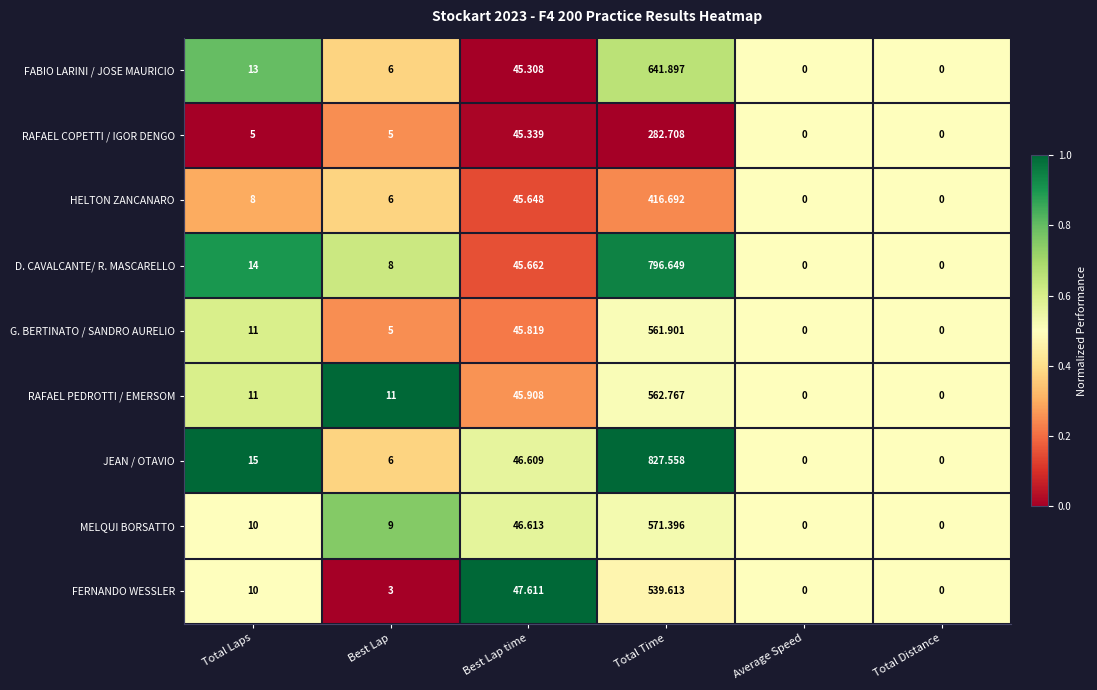

Rank the series at Best Lap time from lowest to highest value.

FABIO LARINI / JOSE MAURICIO, RAFAEL COPETTI / IGOR DENGO, HELTON ZANCANARO, D. CAVALCANTE/ R. MASCARELLO, G. BERTINATO / SANDRO AURELIO, RAFAEL PEDROTTI / EMERSOM, JEAN / OTAVIO, MELQUI BORSATTO, FERNANDO WESSLER